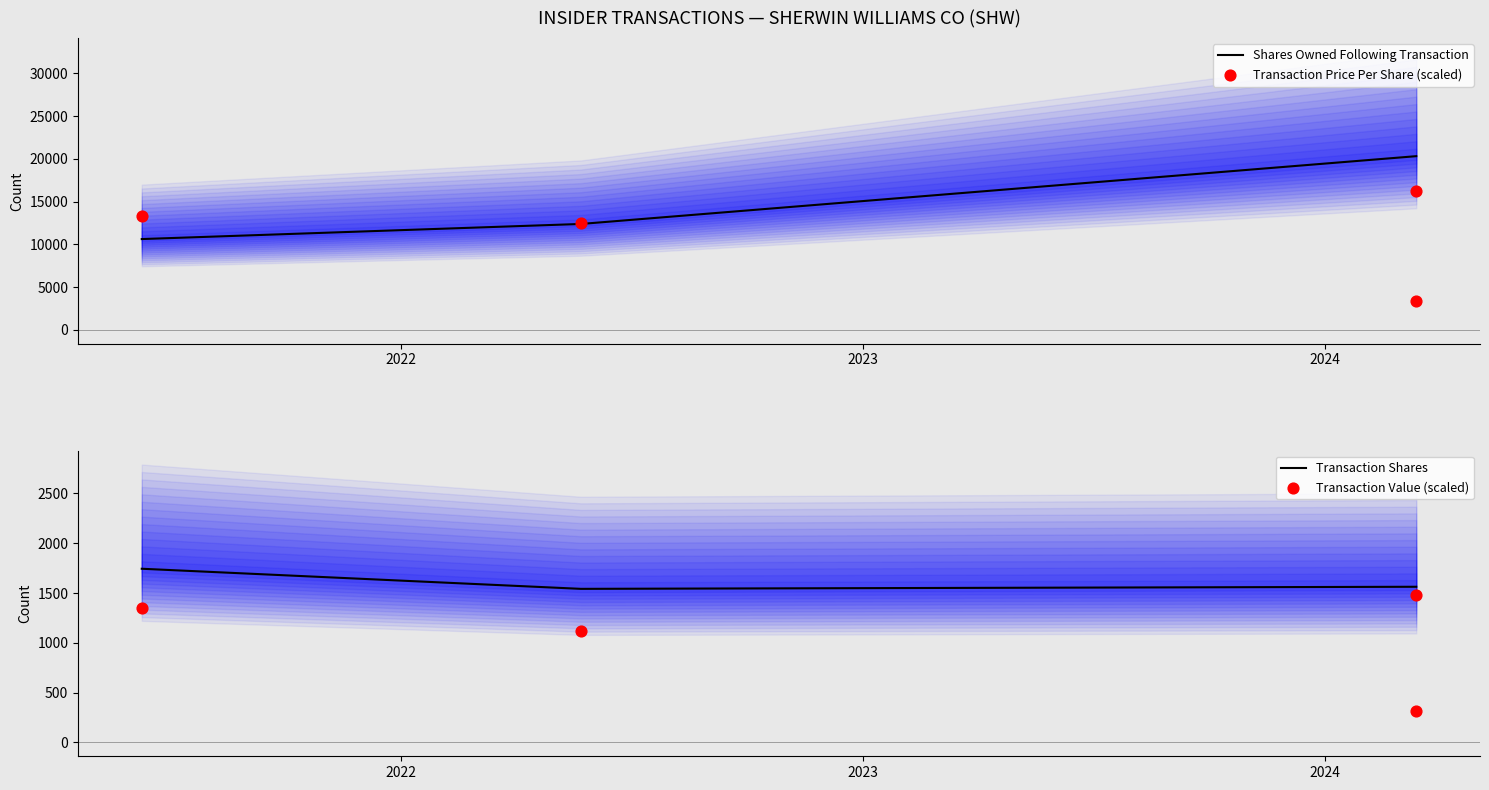

Which series contains the lowest Y value?

Transaction Value (scaled)